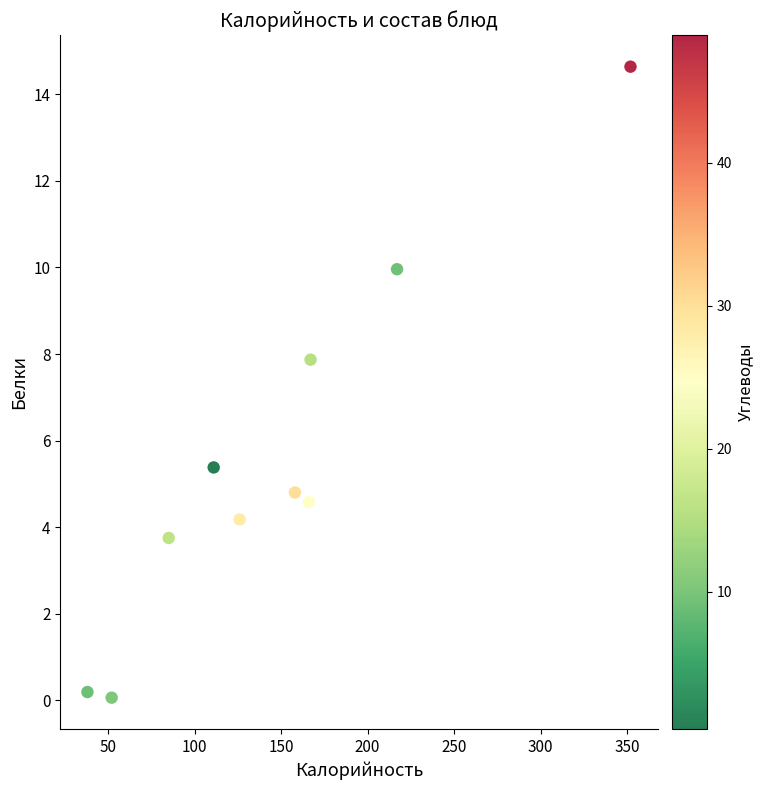

What is the range of X values (max minus min)?

314.0